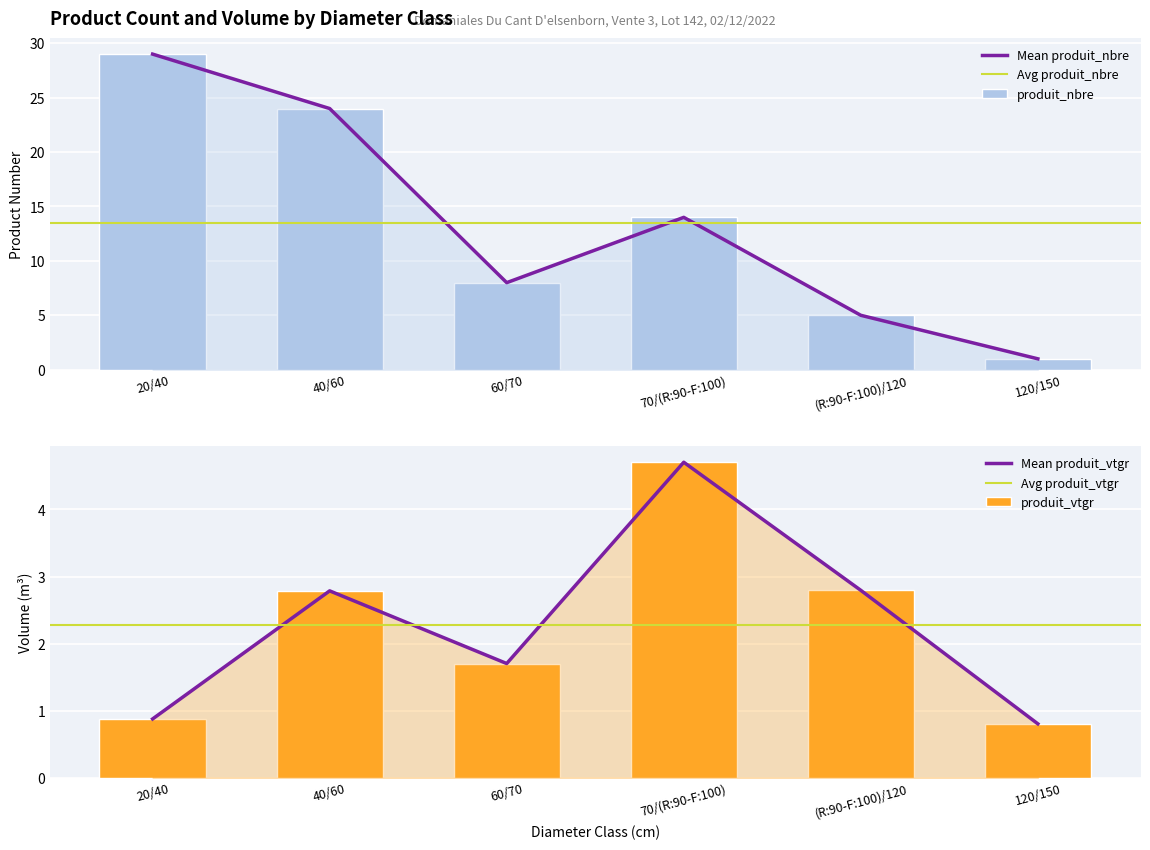

Reading left to right, what are all the values shown in this chart?

produit_nbre: 29.0	24.0	8.0	14.0	5.0	1.0
produit_vtgr: 0.9	2.8	1.7	4.7	2.8	0.8